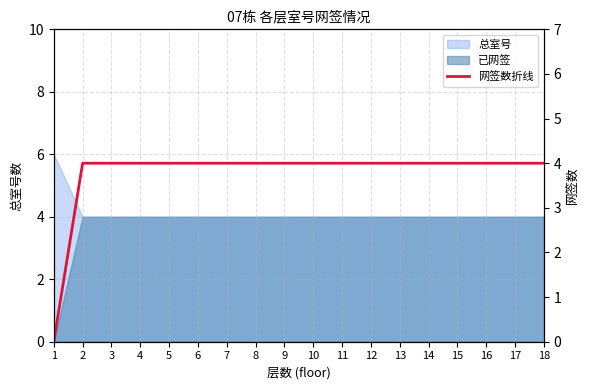

At which category does the chart reach its minimum across all series?

1